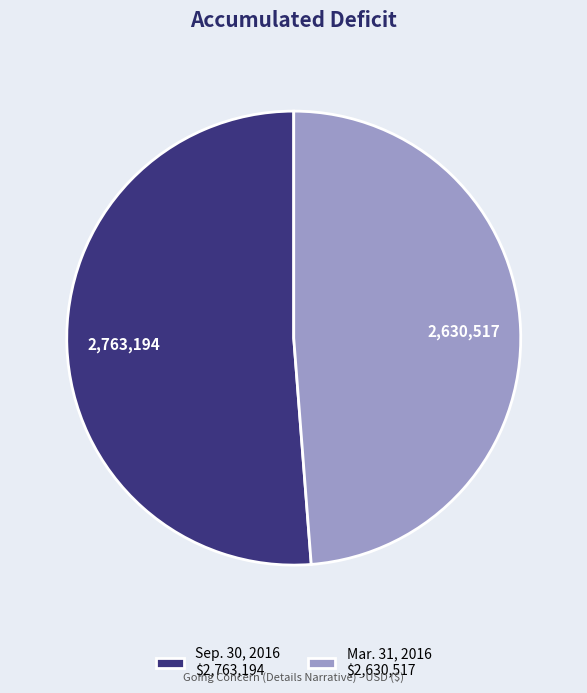

How many segments does this pie chart have?

2